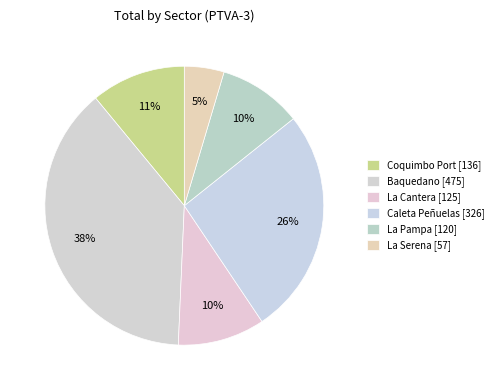

Combined, do La Serena and Baquedano account for over 50%?

No